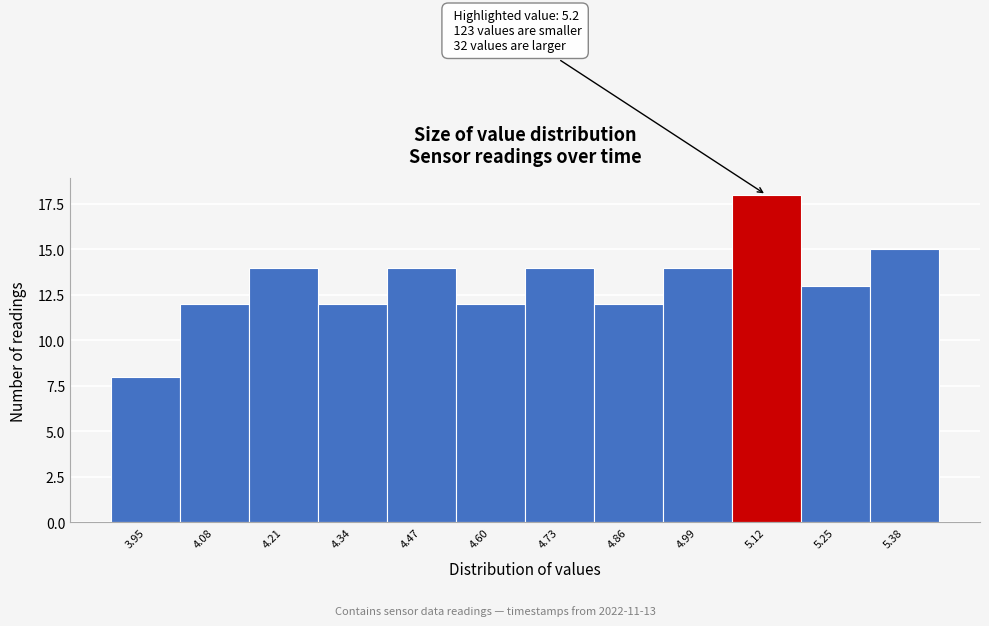

Reading left to right, list all the values displayed in this chart.

8	12	14	12	14	12	14	12	14	18	13	15